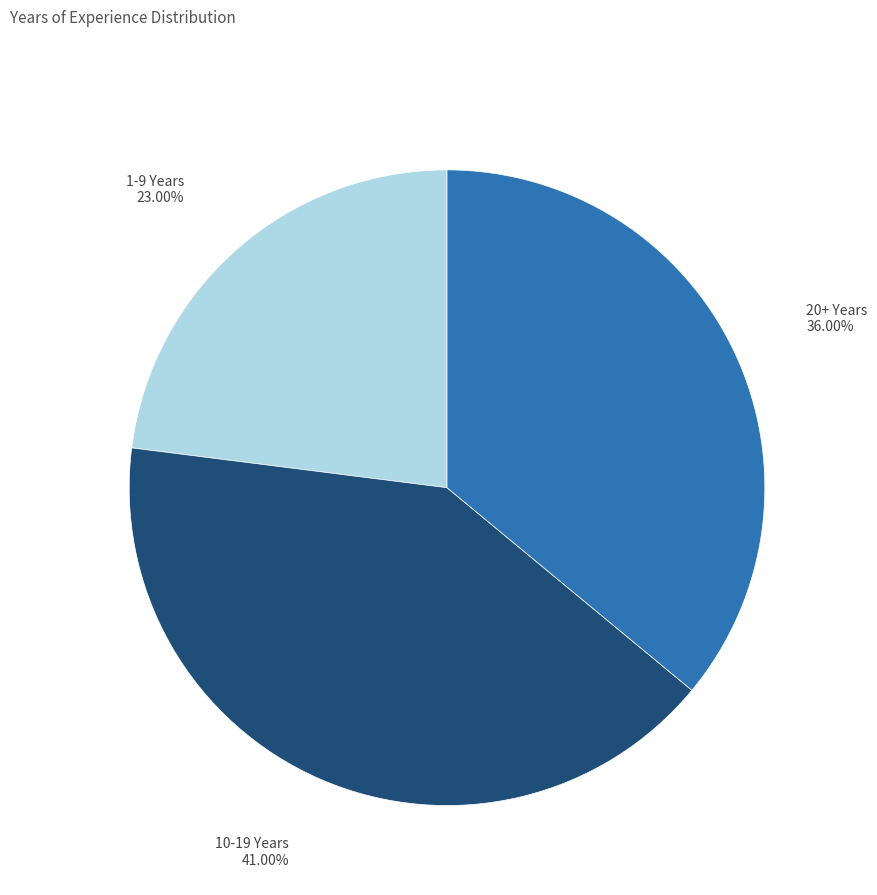

Is 1-9 Years the majority of the pie?

No